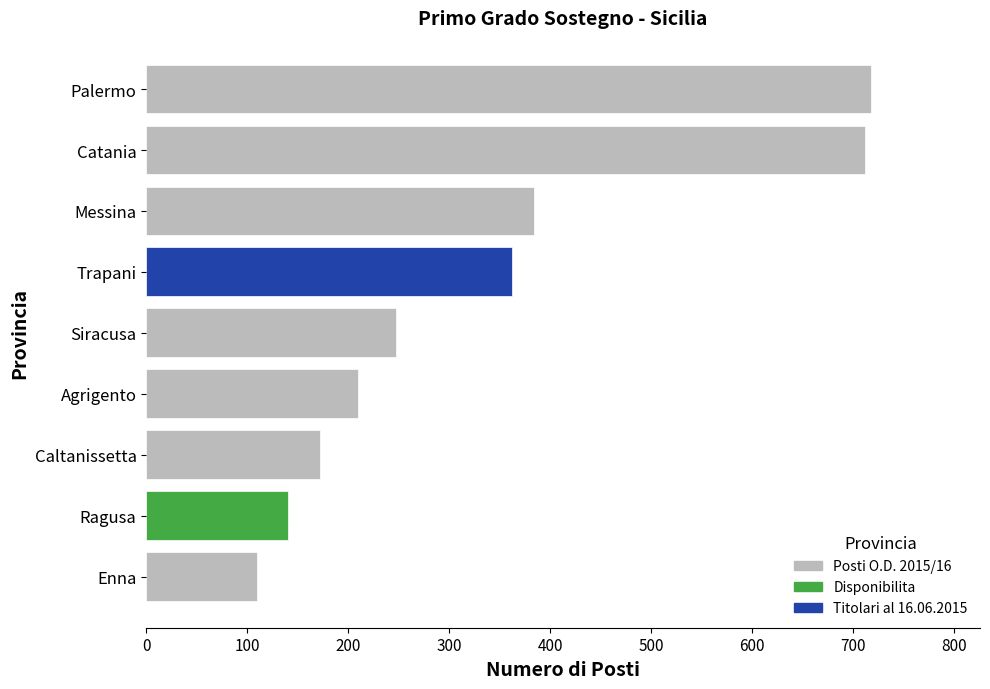

What is the change in value from Siracusa to Messina?

+137